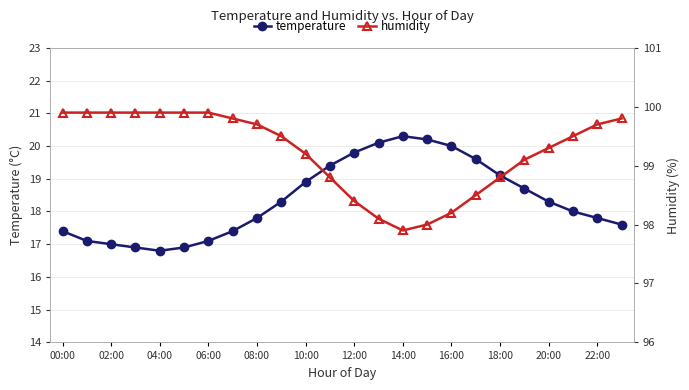

True or false: temperature has a value of 19.1 at 18:00.

True